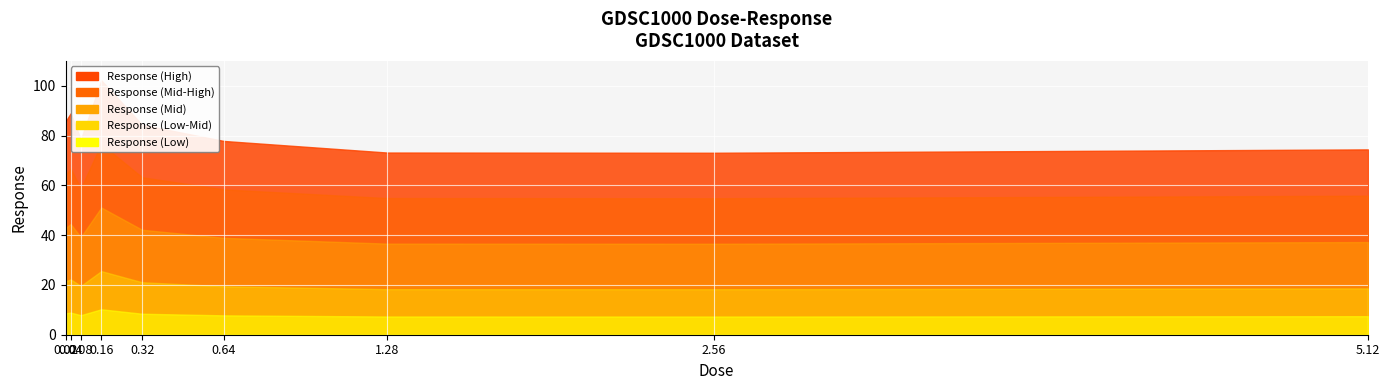

What is the greatest value displayed?

102.2